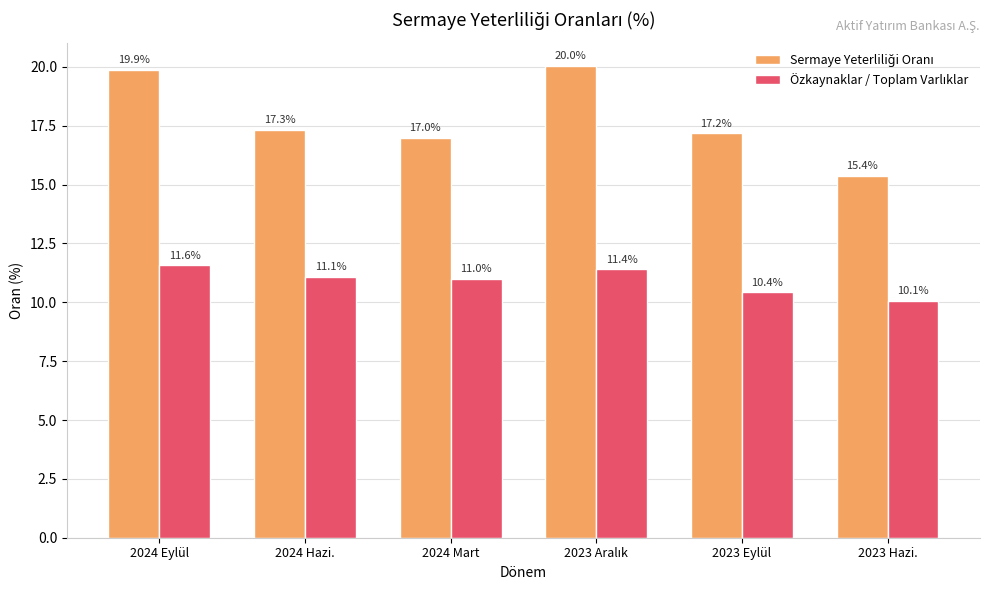

At which category is the sum across all series the highest?

2024 Eylül